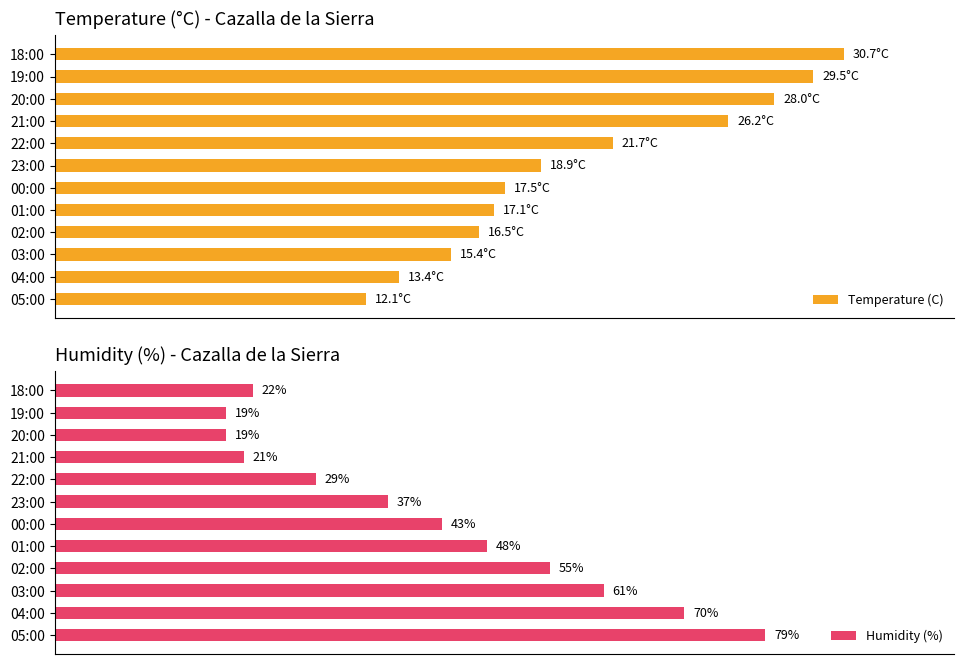

At which label is Humidity (%) closest to 49?

01:00